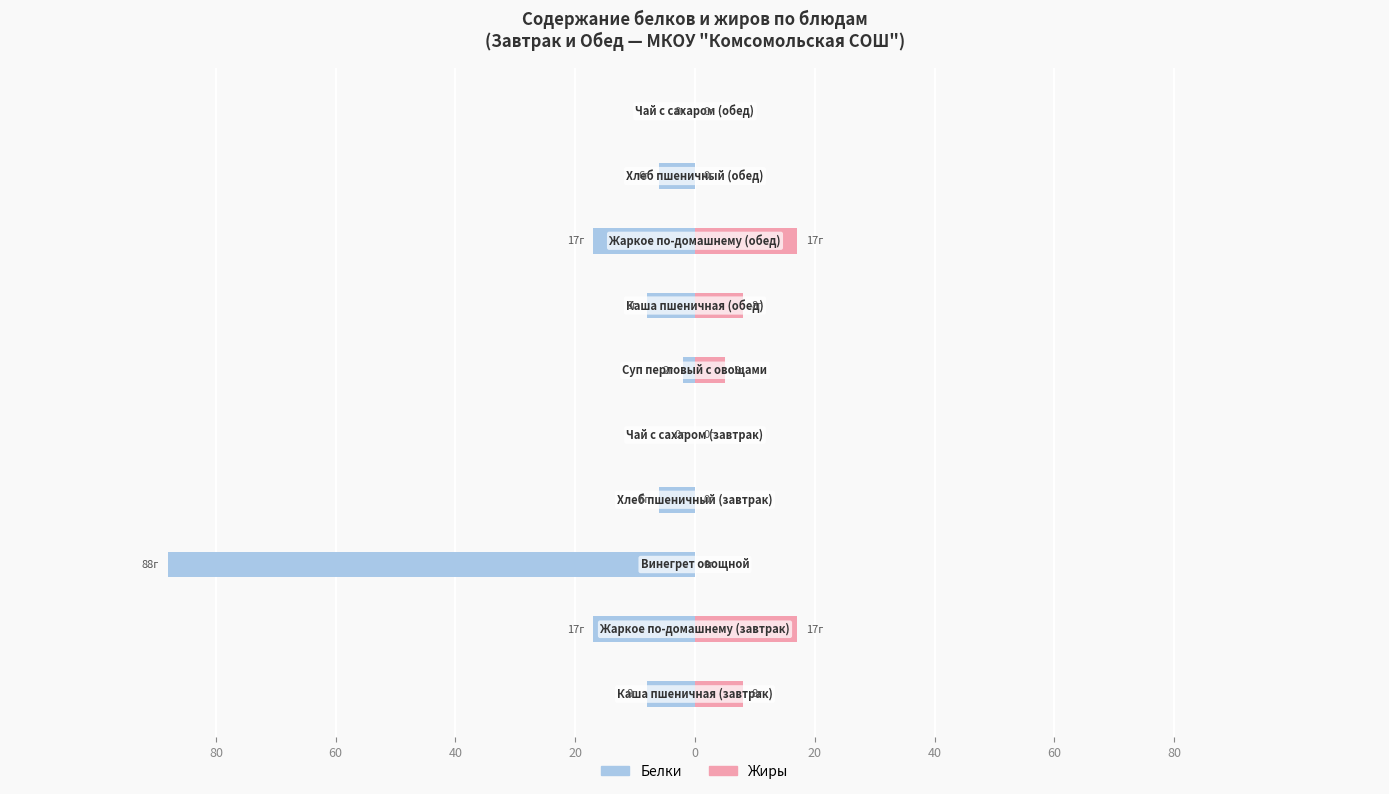

What is the minimum value for Белки?

-88